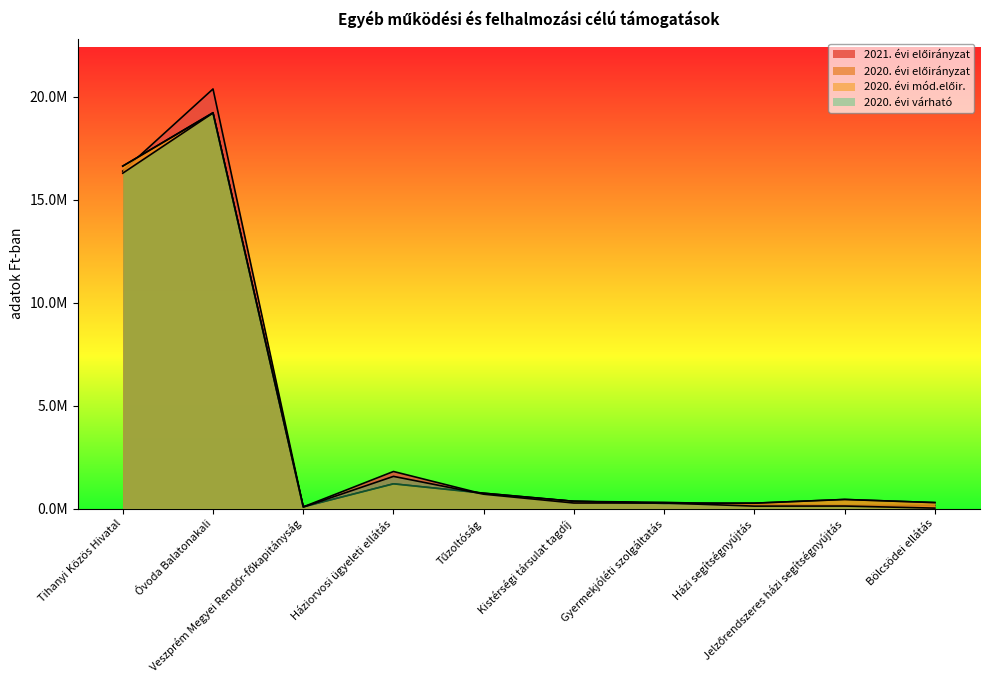

The 2020. évi várható series shows 109596 at Gyermekjóléti szolgáltatás. True or false?

False